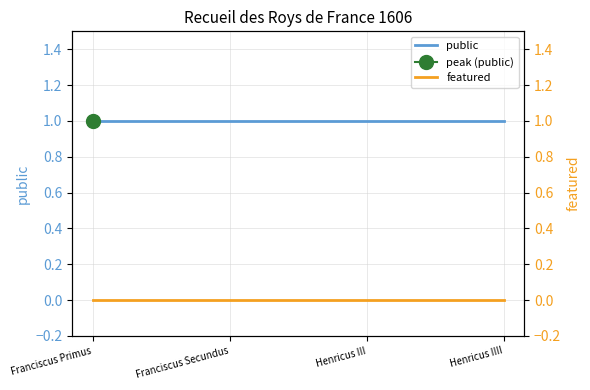

Where is featured nearest to the value 0?

Franciscus Primus